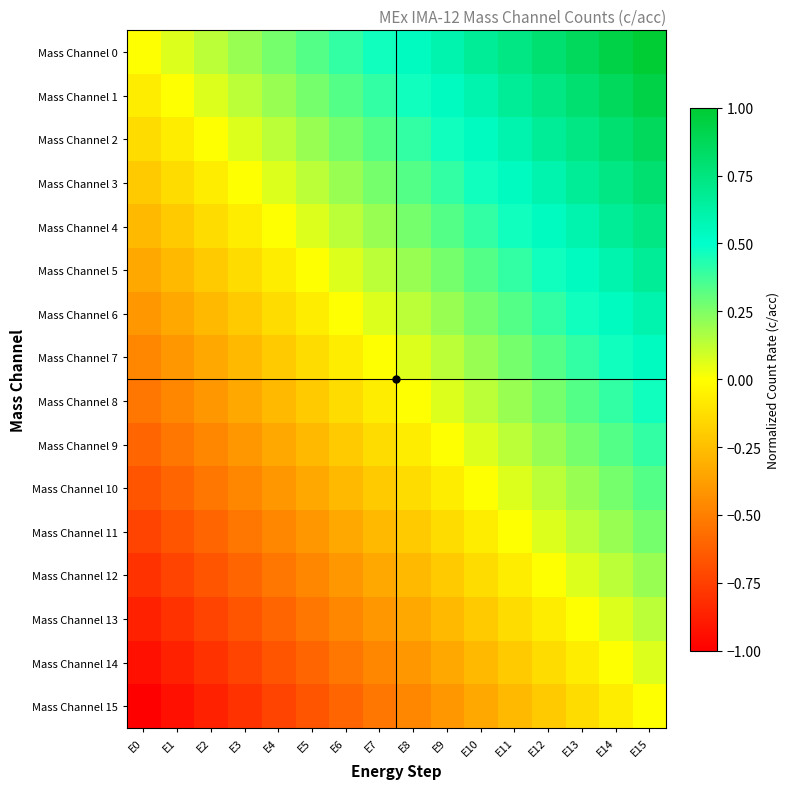

Which has a higher value, E3 or E11?

E11